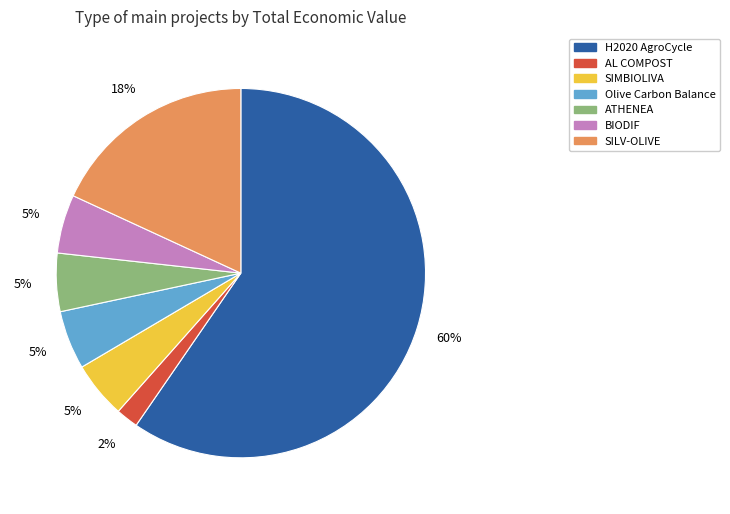

What is the smallest slice in the pie chart?

AL COMPOST